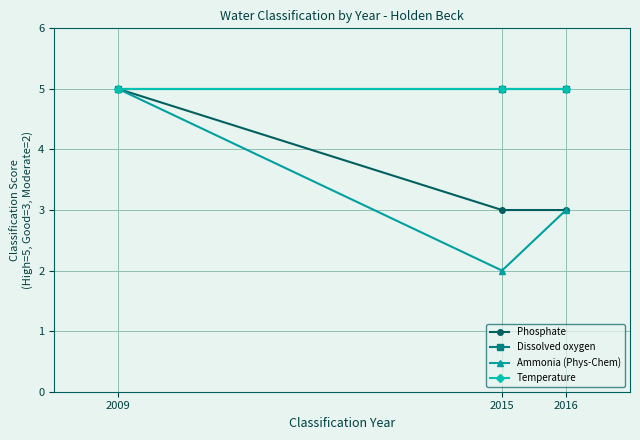

Does the chart have visible grid lines?

Yes